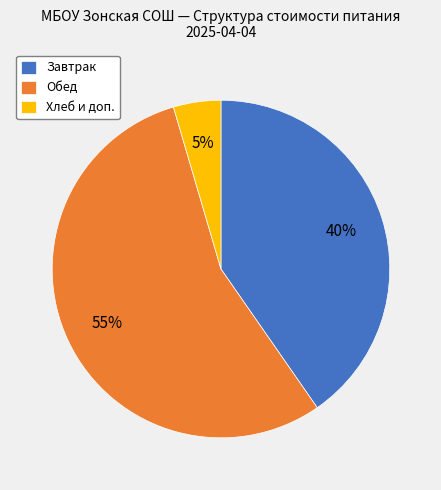

Which slice is the largest?

Обед